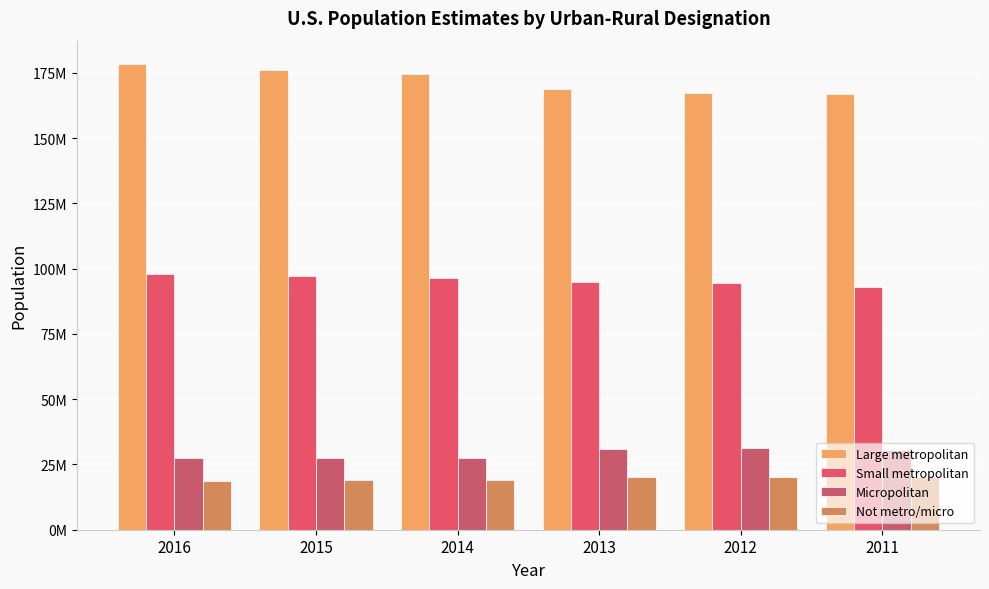

What are all the series names shown in the legend?

Large metropolitan, Small metropolitan, Micropolitan, Not metro/micro